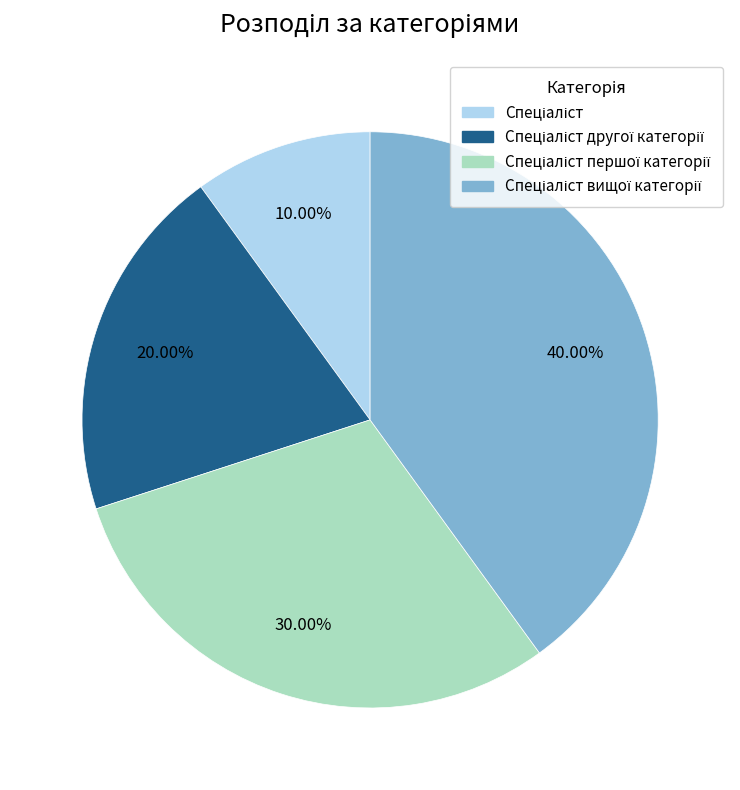

Is there any slice that represents more than half of the pie?

No